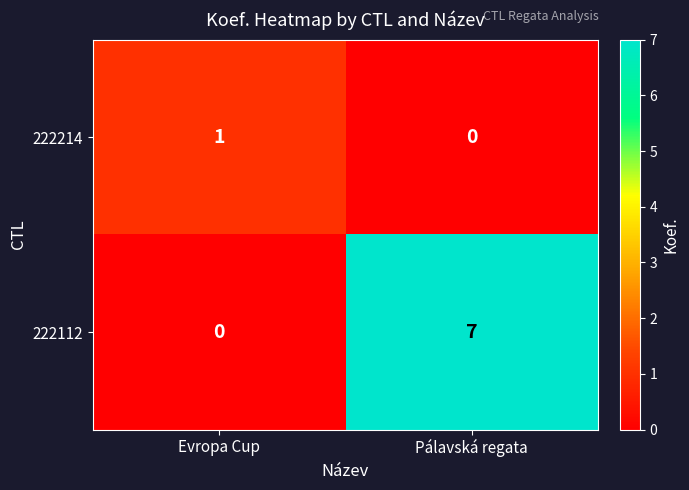

What is the difference between the highest and lowest values at Pálavská regata?

7